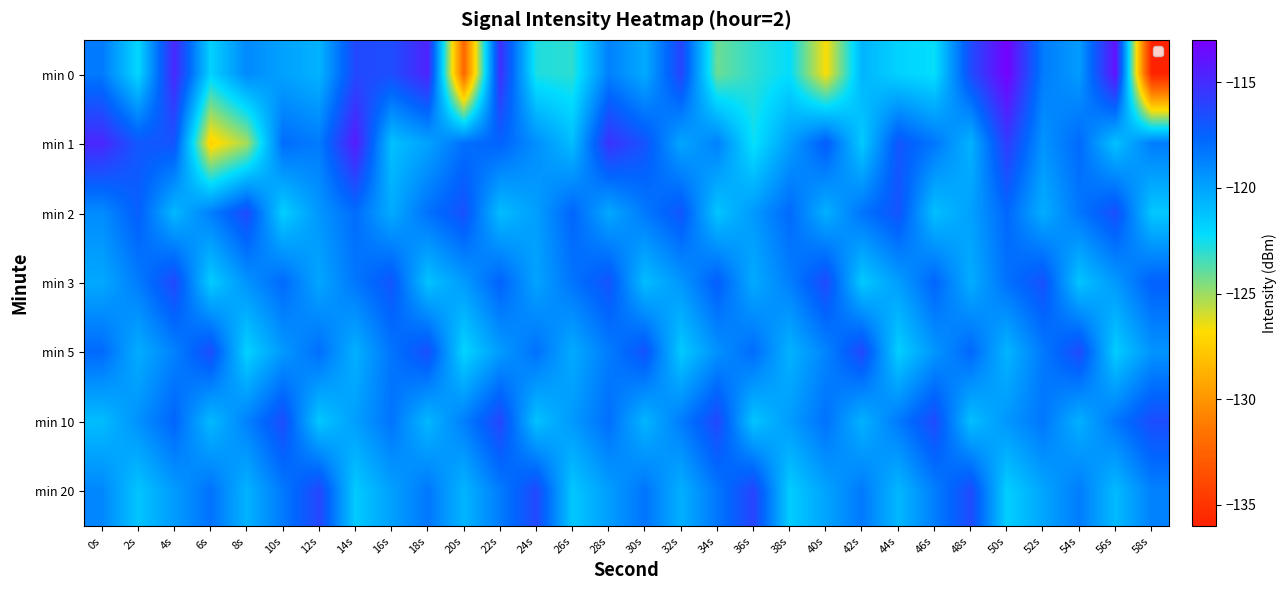

Which series changed the most between 30s and 50s?

min 0